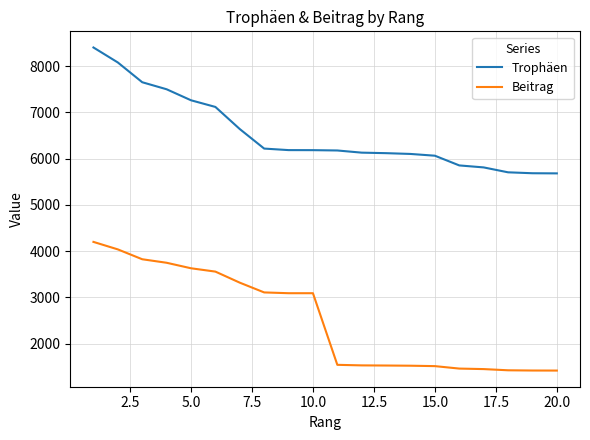

True or false: Beitrag and Trophäen cross at least once.

False